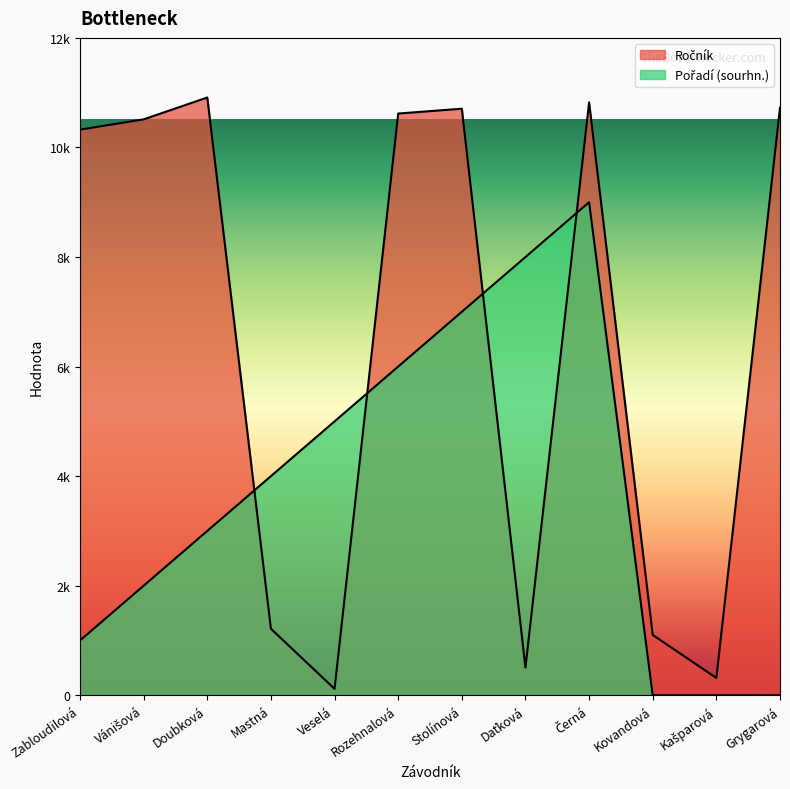

Which series ends up on top after the final intersection of Ročník and Pořadí (sourhn.)?

Ročník